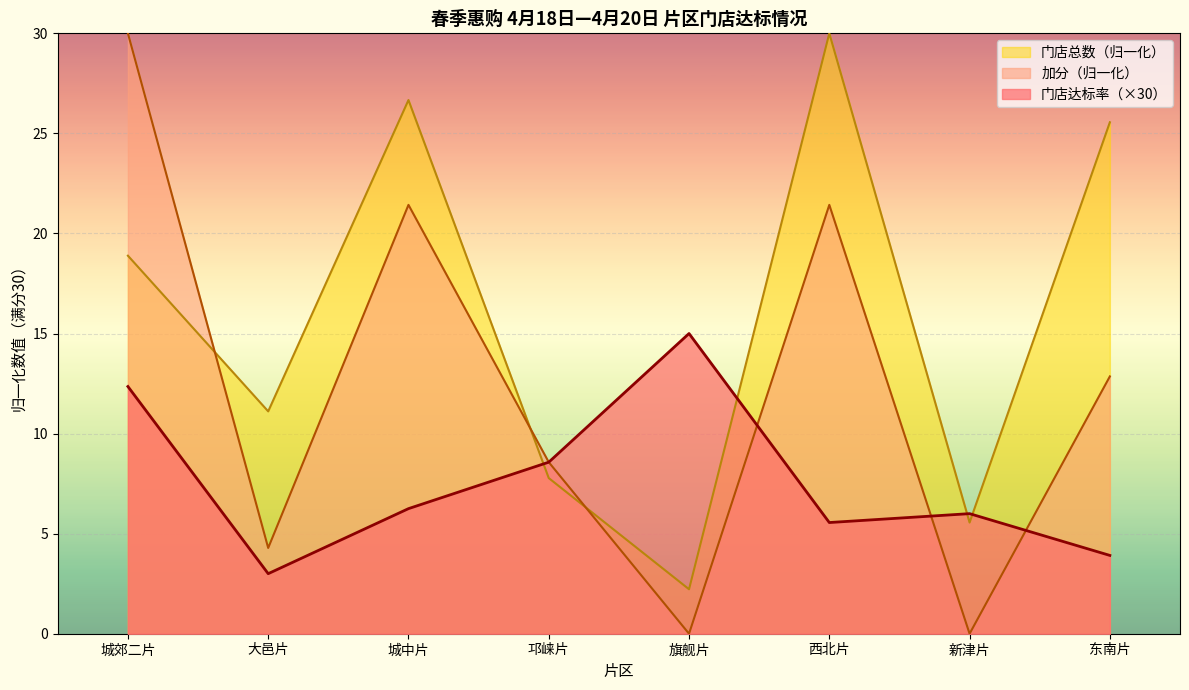

Where is 门店达标率 nearest to the value 9?

邛崃片